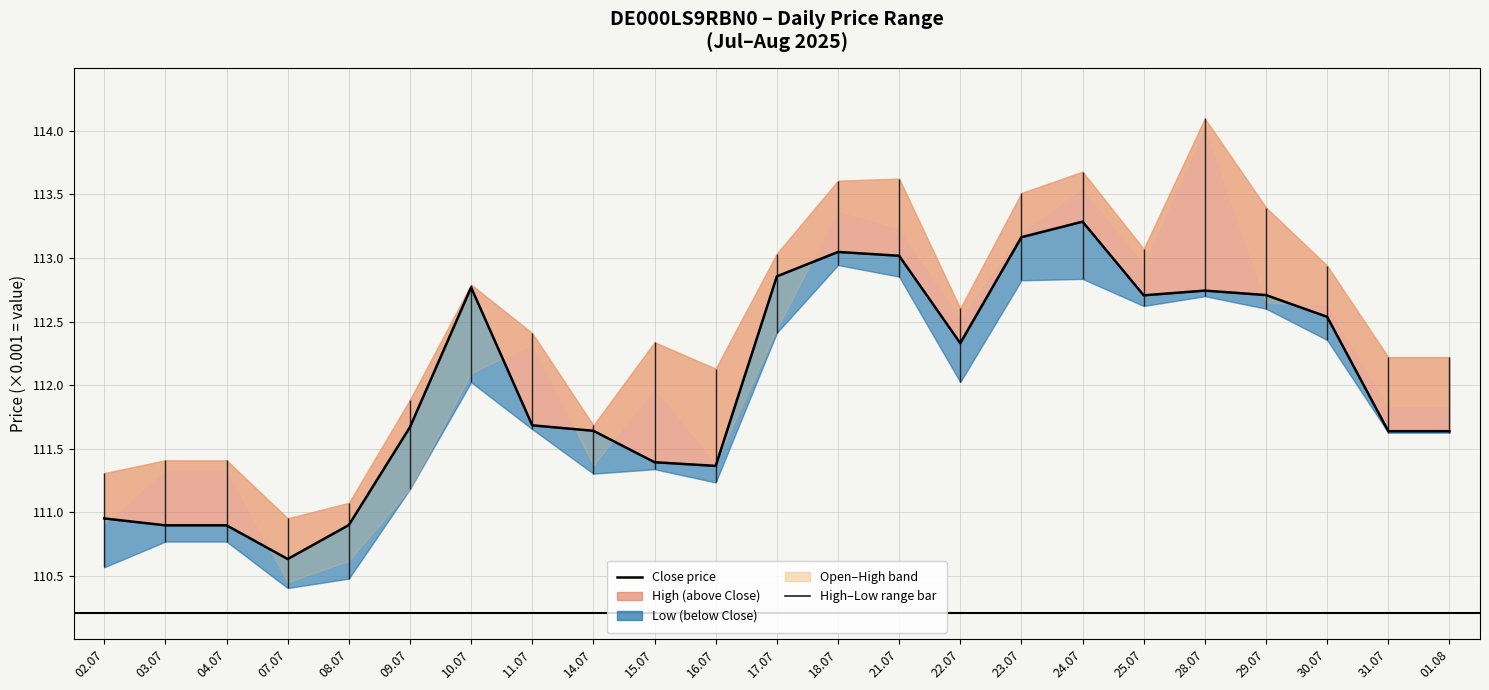

True or false: the data shows 110898 at 03.07.

True